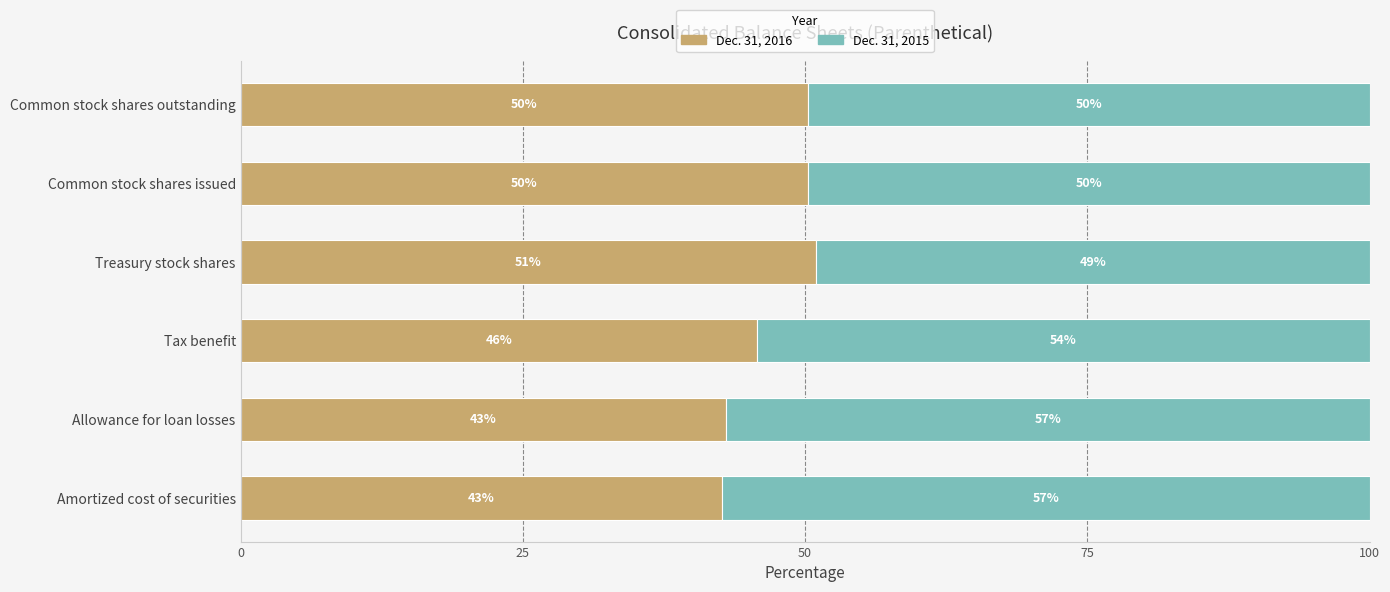

Where is Dec. 31, 2016 nearest to the value 46?

Tax benefit